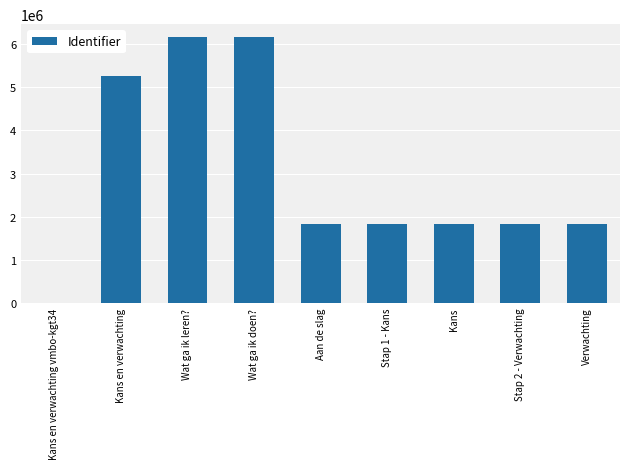

How many positive values are there?

8